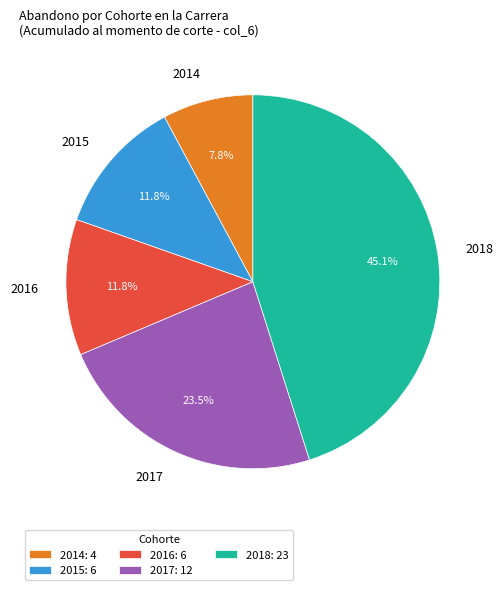

How many segments does this pie chart have?

5